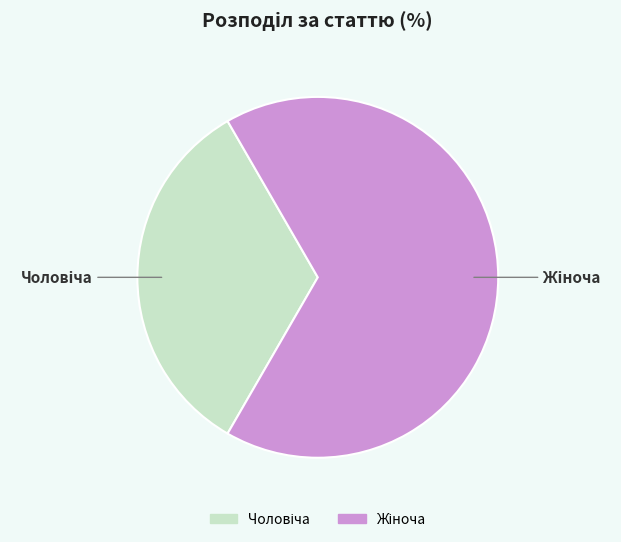

Is there a majority slice in this chart?

Yes